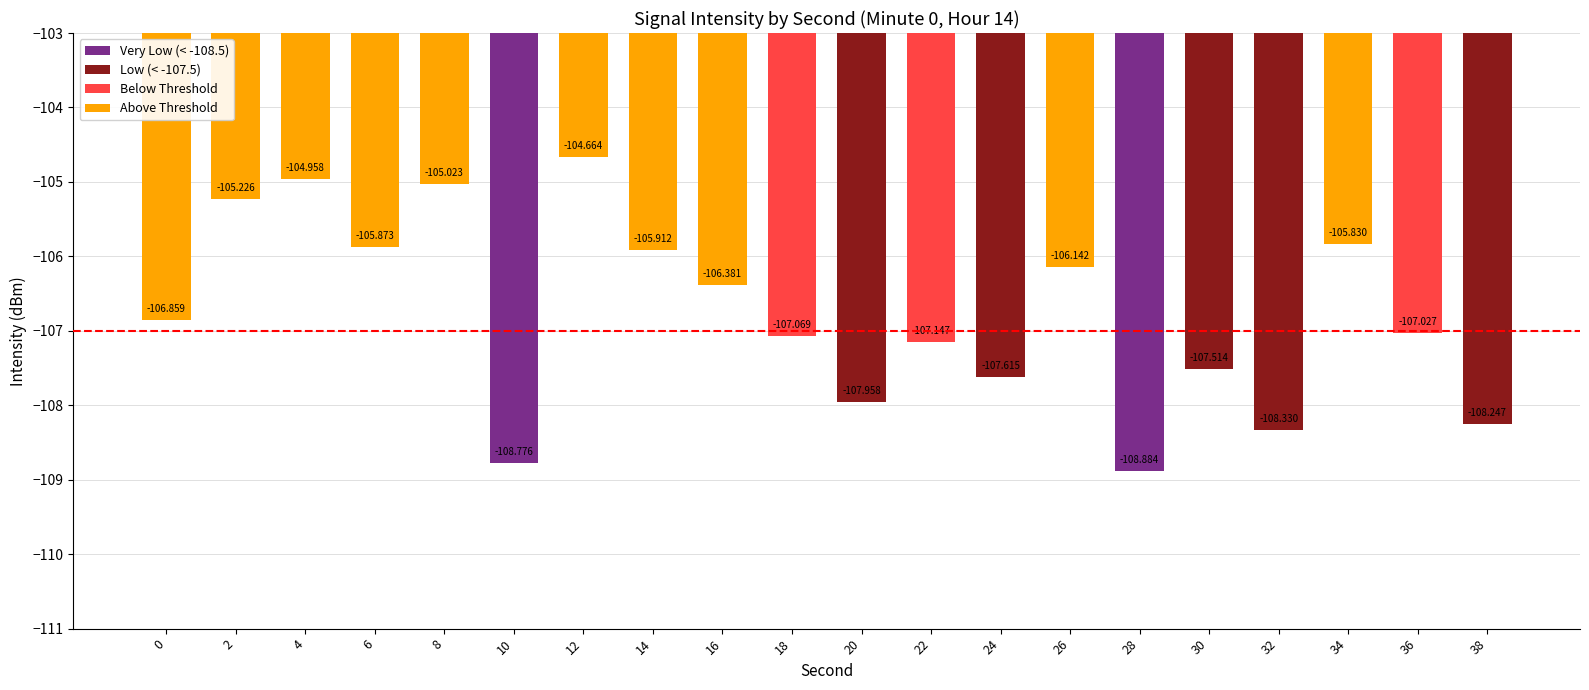

What is the difference between the maximum and second lowest values?

4.1